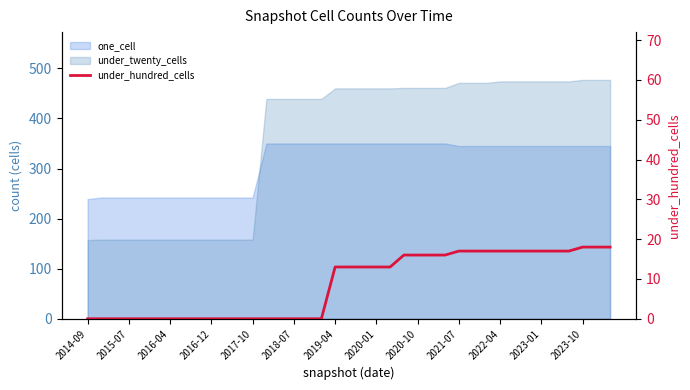

Between 17 and 2020-10, which is larger?

17